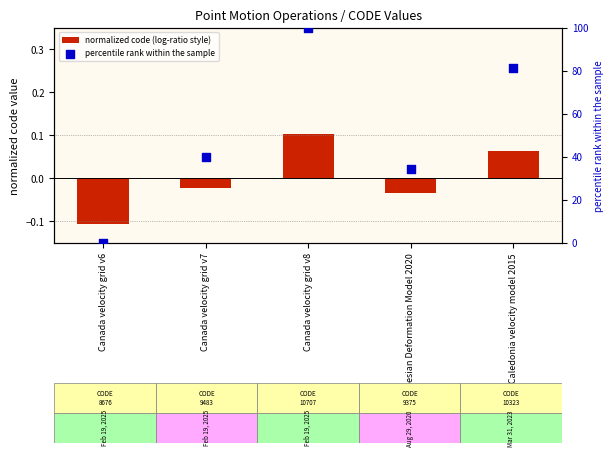

Which series contains the lowest Y value?

normalized code (log-ratio style)